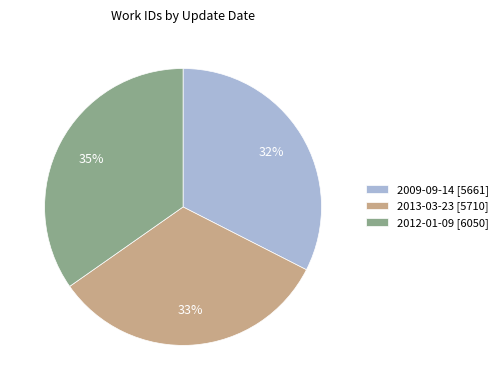

To the nearest percent, what percentage of the pie is 2013-03-23?

33%